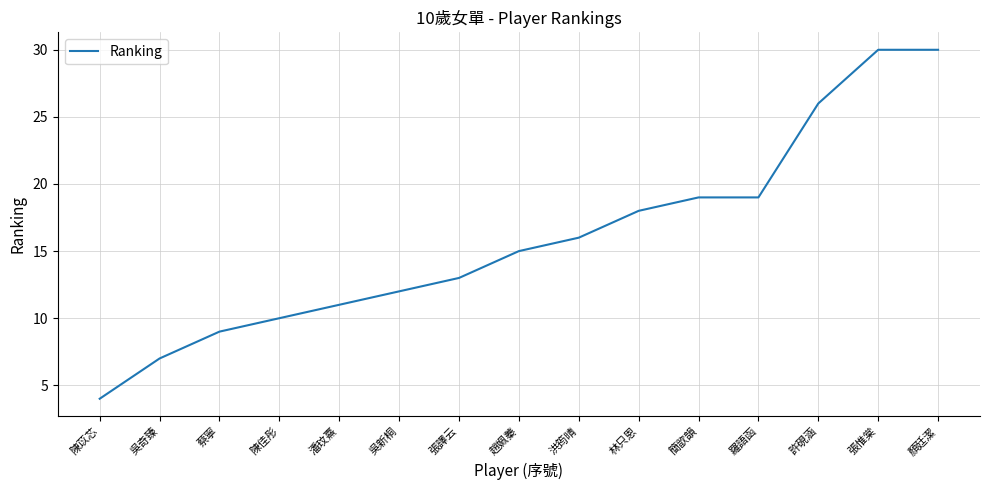

What position from the left is 洪筠晴?

9